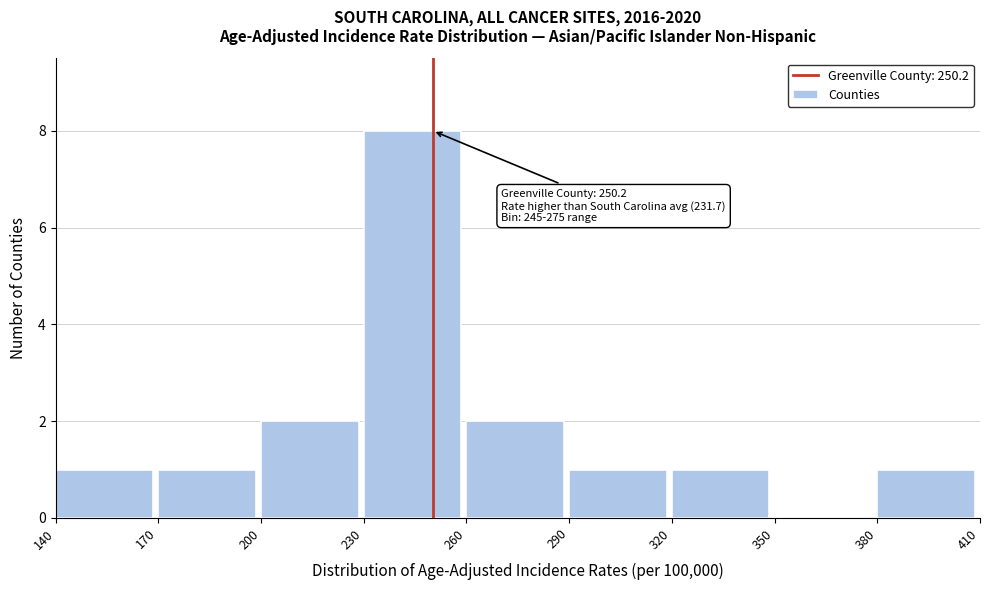

Which range on the x-axis has the tallest bar?

230 to 260